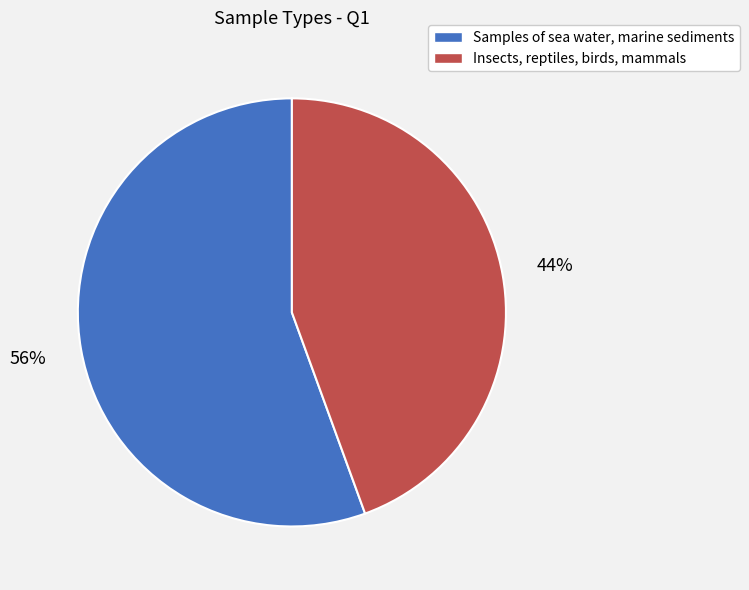

The Samples of sea water, marine sediments slice represents 47% of the pie. True or false?

False